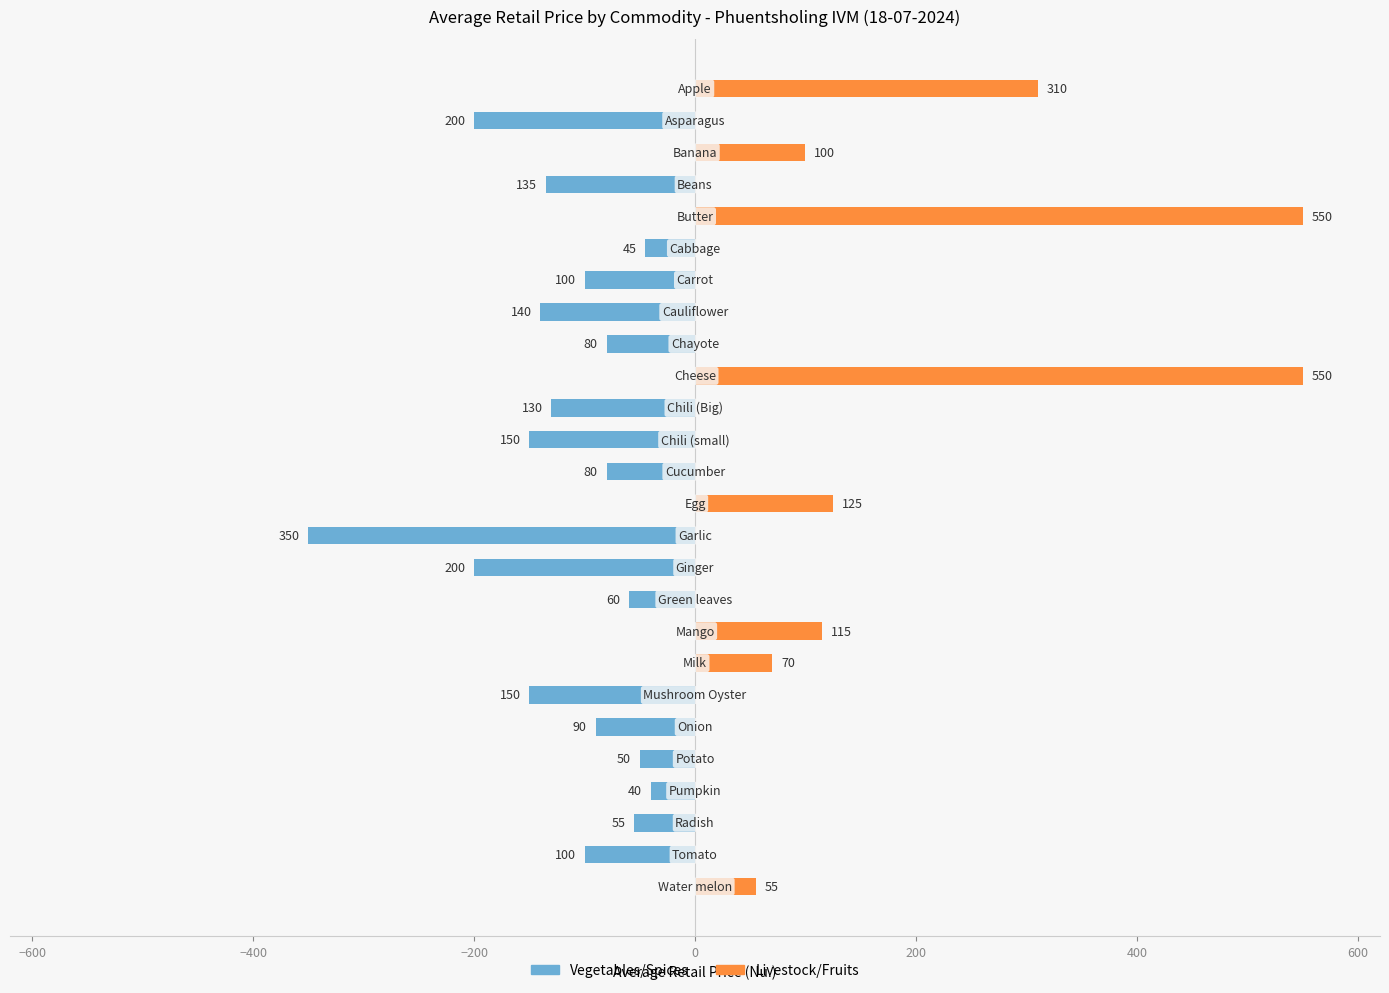

How many data points in Vegetables/Spices are above -60?

12